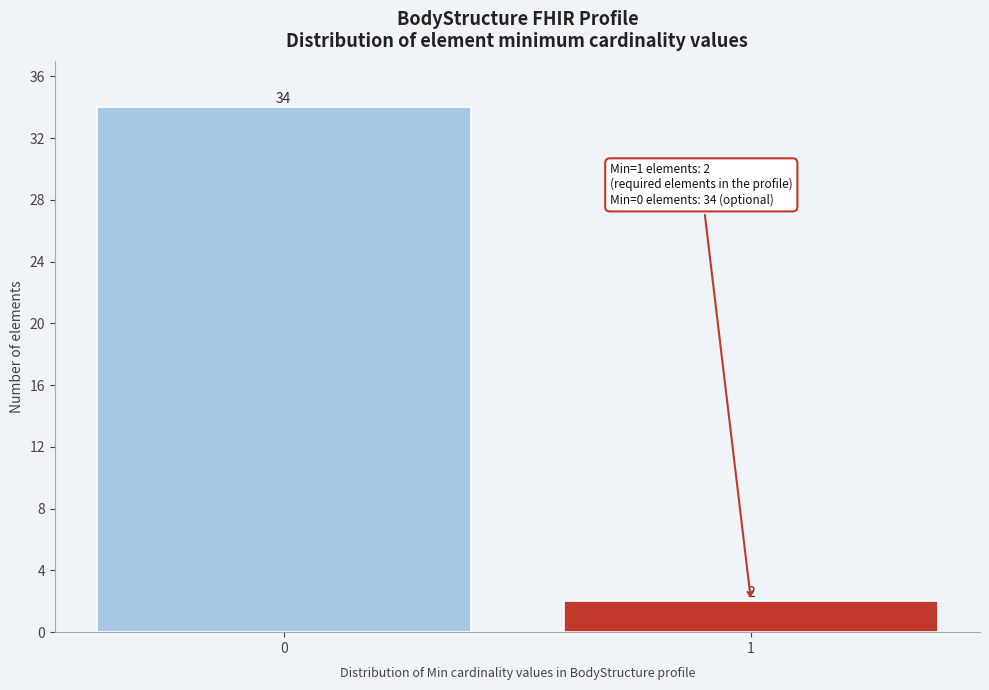

Reading left to right, what are all the values shown in this chart?

0=34	1=2